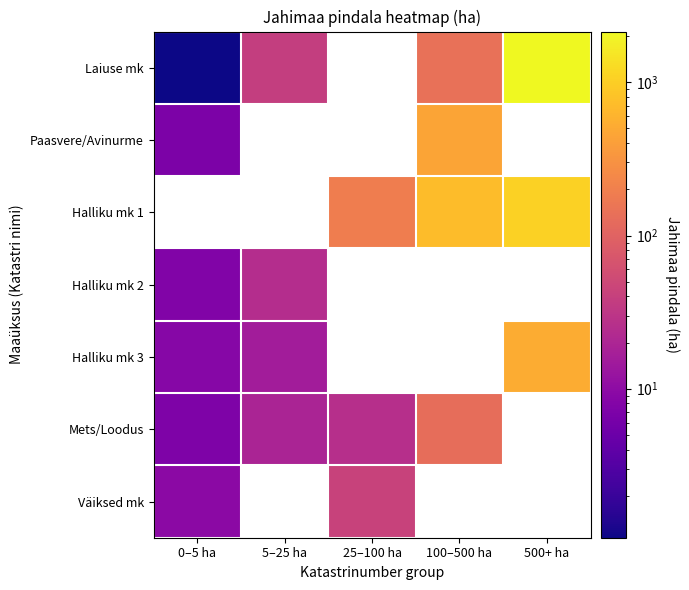

The Halliku mk 3 series shows 12.9 at 0–5 ha. True or false?

False